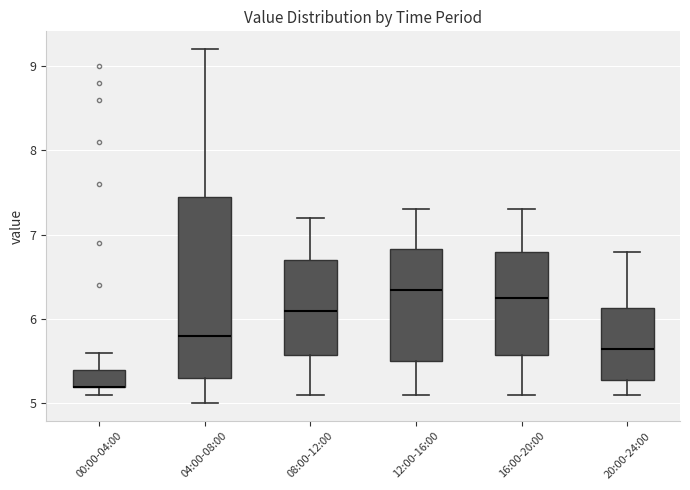

Where is the upper edge of the box for 12:00-16:00 on the y-axis? The values are not printed on the chart, so give them approximately, as read against the axis.

6.8